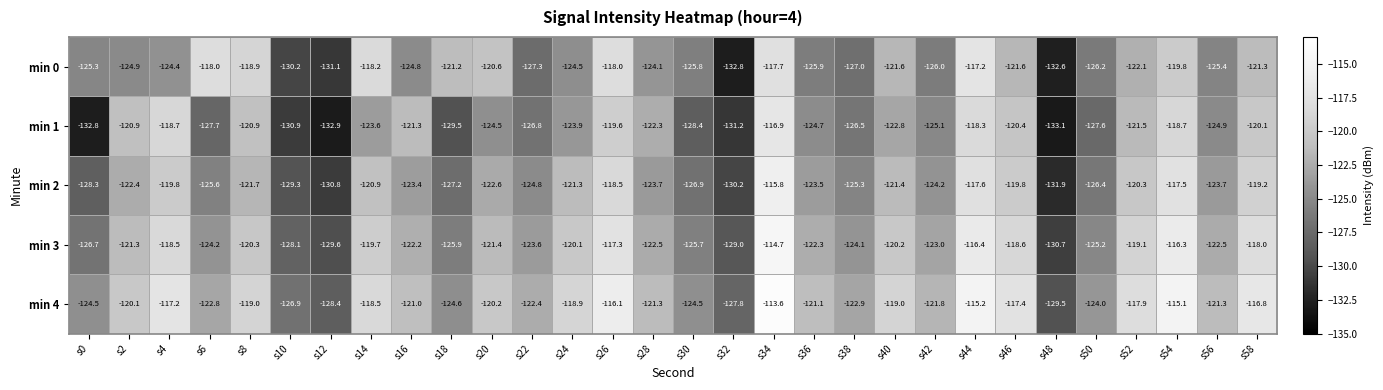

What is the minimum value shown in the chart?

-133.1